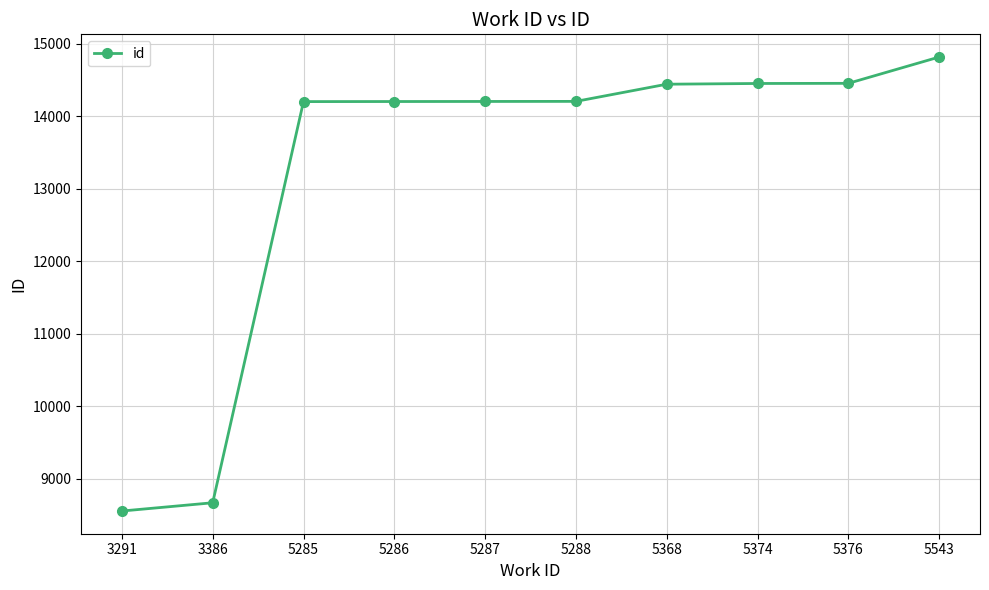

What is the greatest value displayed?

14818